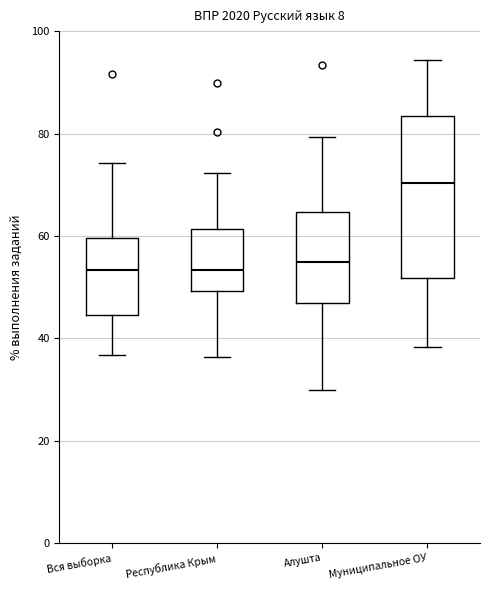

Reading left to right, transcribe this box plot: for each box, give where its median line is, the range the box spans, and where its two whiskers end, as read against the y-axis. The values are not printed on the chart, so give them approximately, as read against the axis.

Вся выборка: median 54, box 44 to 60, whiskers 36 to 74
Республика Крым: median 54, box 50 to 62, whiskers 36 to 72
Алушта: median 54, box 46 to 64, whiskers 30 to 80
Муниципальное ОУ: median 70, box 52 to 84, whiskers 38 to 94